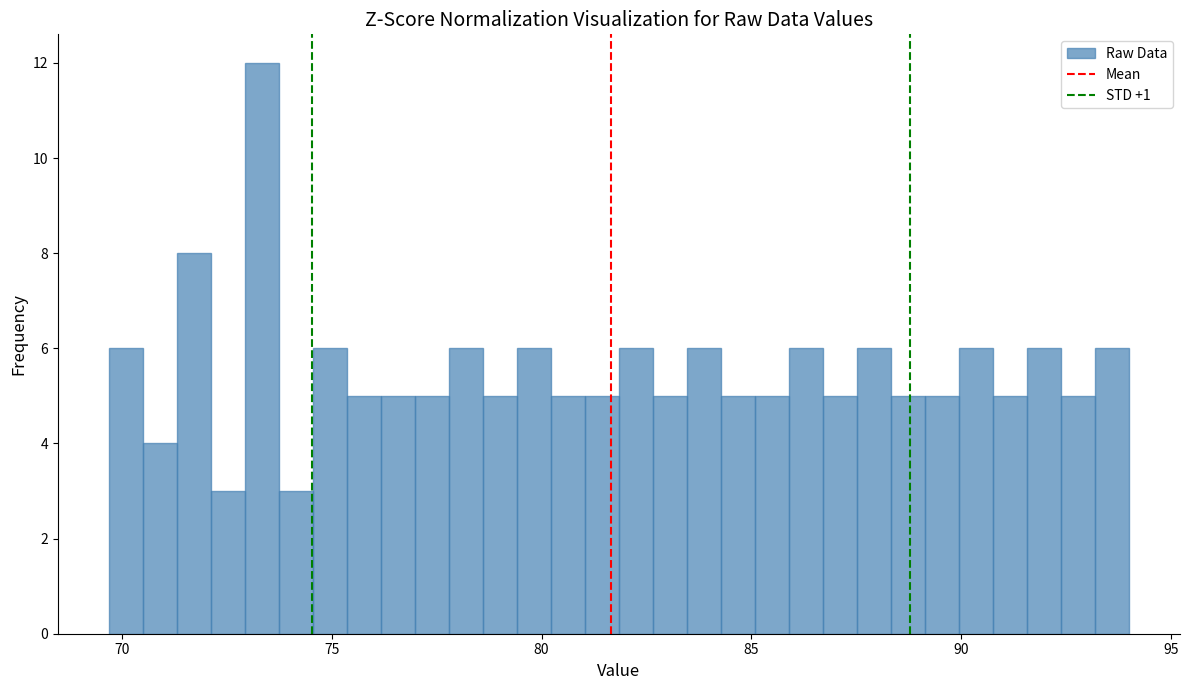

Around what value on the x-axis is the tallest bar? Give the approximate position of its centre, as read against the axis.

73.5